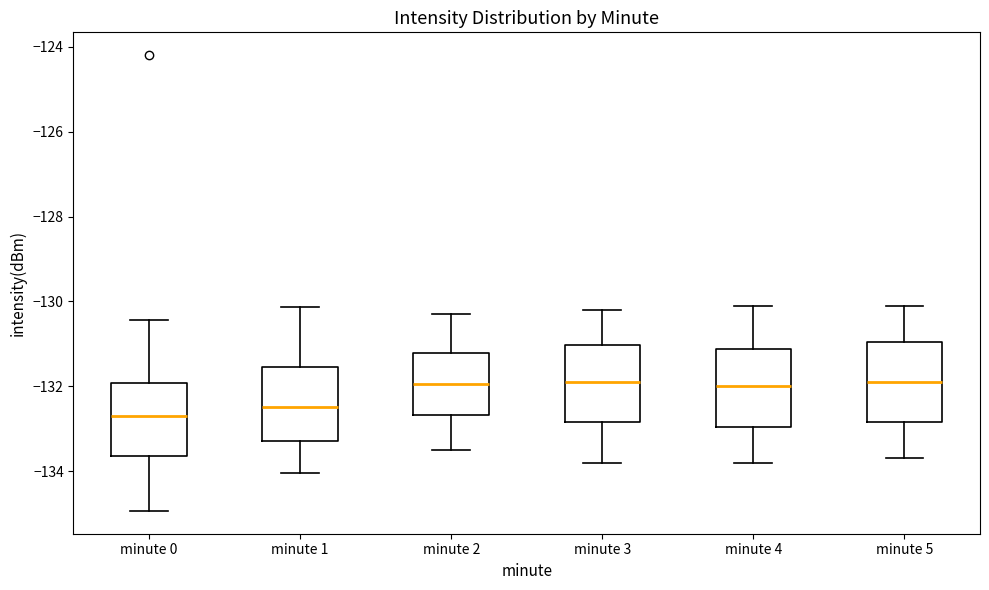

Reading left to right, read every box against the y-axis: the position of its median line, the range the box covers, and the ends of its whiskers. The values are not printed on the chart, so give them approximately, as read against the axis.

minute 0: median -132.8, box -133.6 to -132.0, whiskers -135.0 to -130.4
minute 1: median -132.4, box -133.2 to -131.6, whiskers -134.0 to -130.2
minute 2: median -132.0, box -132.6 to -131.2, whiskers -133.4 to -130.2
minute 3: median -131.8, box -132.8 to -131.0, whiskers -133.8 to -130.2
minute 4: median -132.0, box -133.0 to -131.2, whiskers -133.8 to -130.0
minute 5: median -131.8, box -132.8 to -131.0, whiskers -133.6 to -130.0